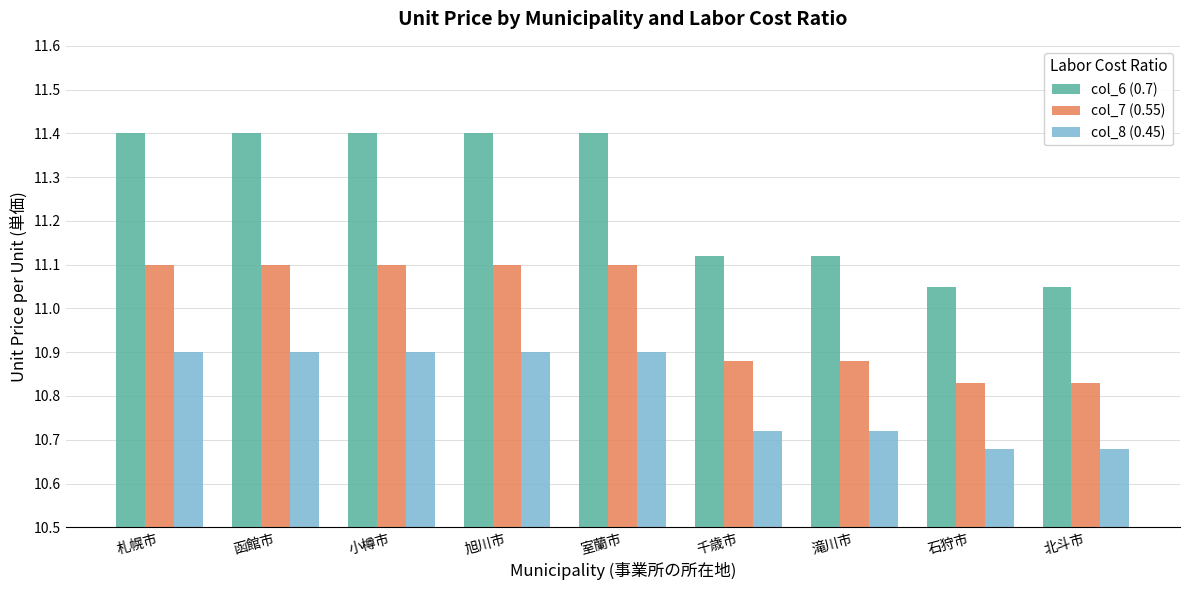

How many col_6 (0.7) values are between 11 and 12?

9